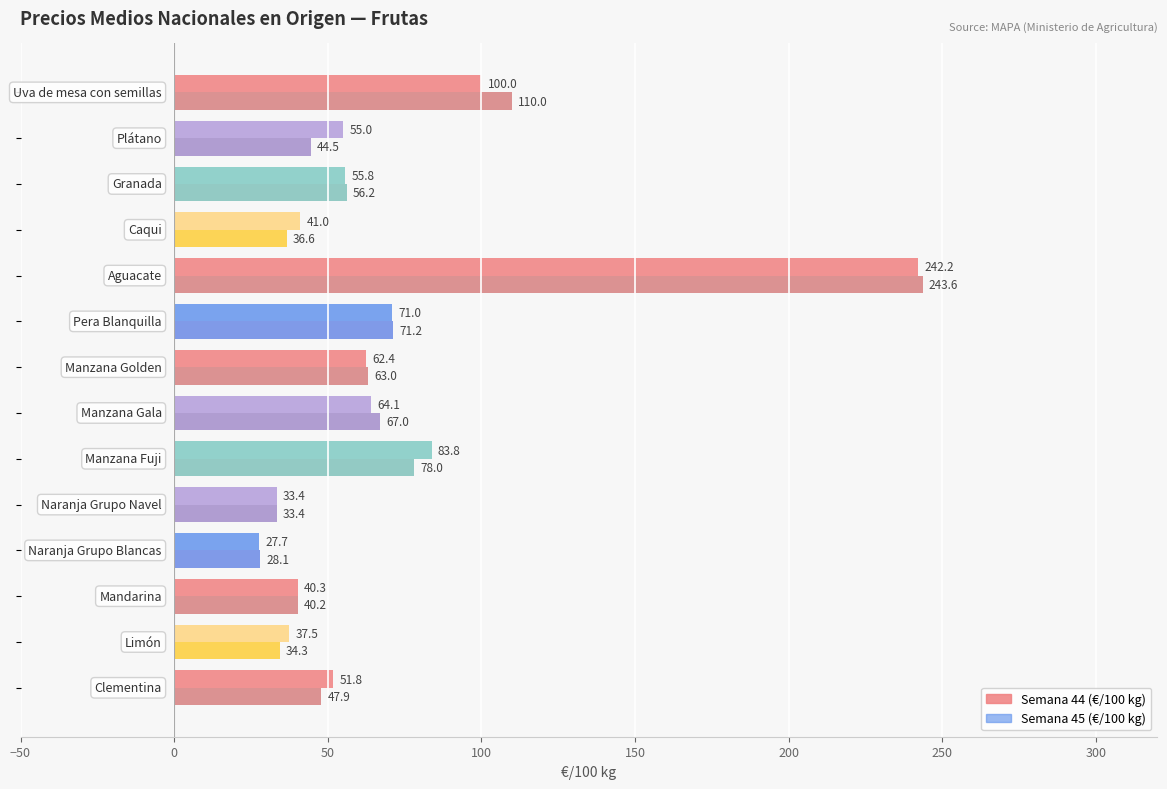

How many series are shown in this chart?

2